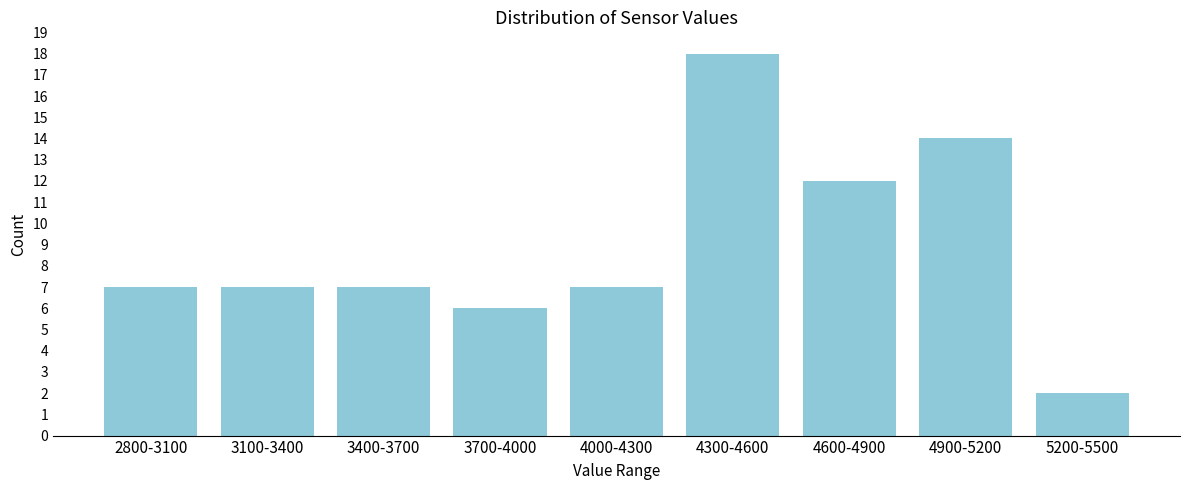

Reading left to right, what are all the values shown in this chart?

7	7	7	6	7	18	12	14	2